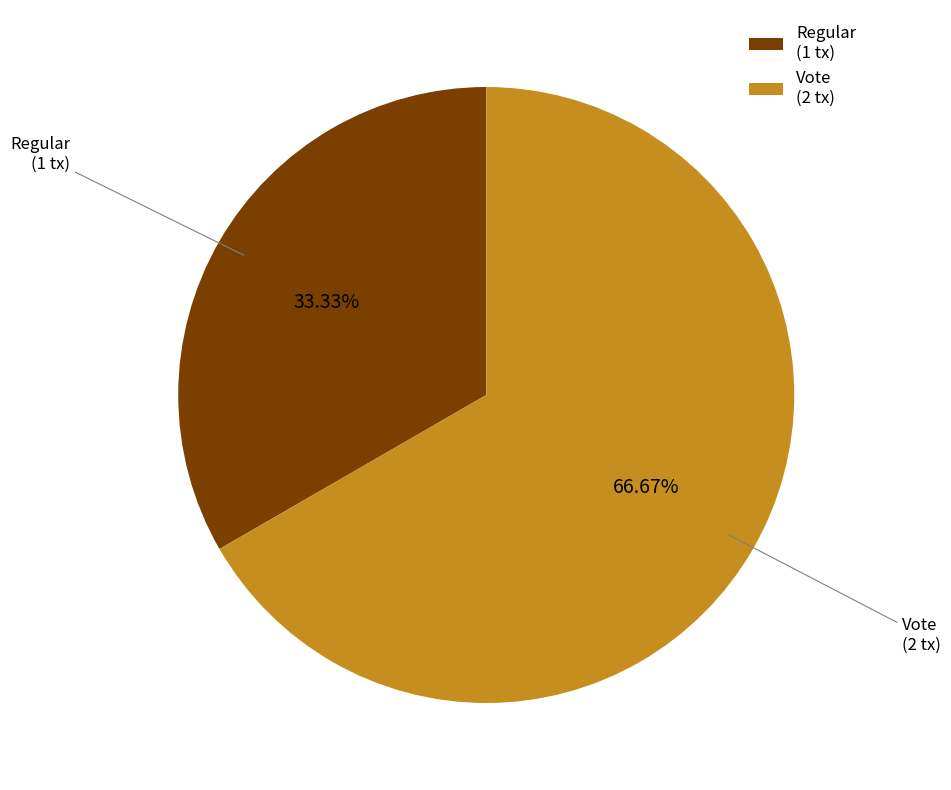

Is there any slice that represents more than half of the pie?

Yes